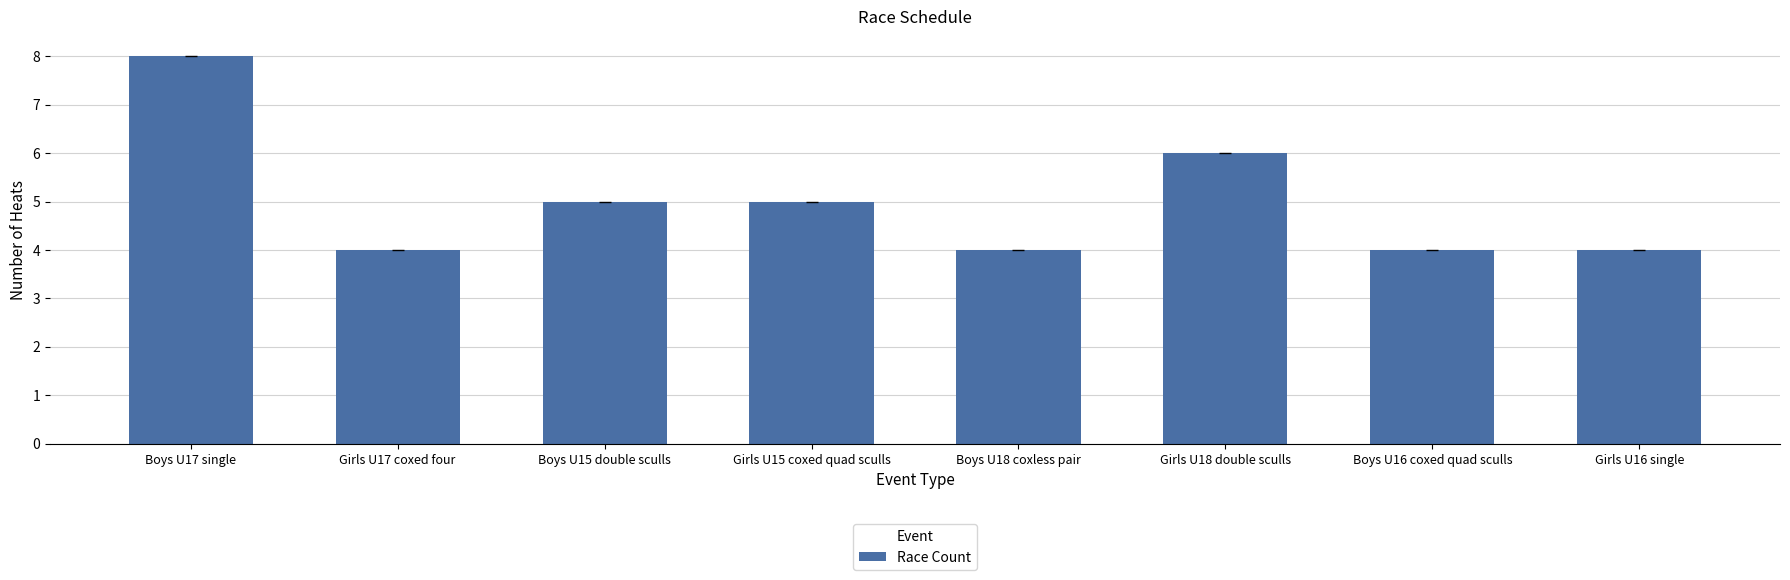

What is the difference between the values at Boys U16 coxed quad sculls and Boys U17 single?

4